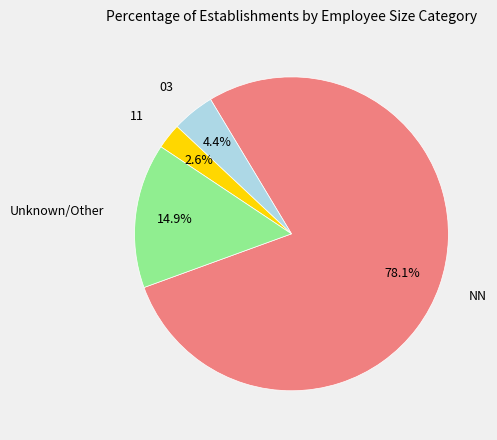

To the nearest percent, what percentage of the pie is NN?

78%